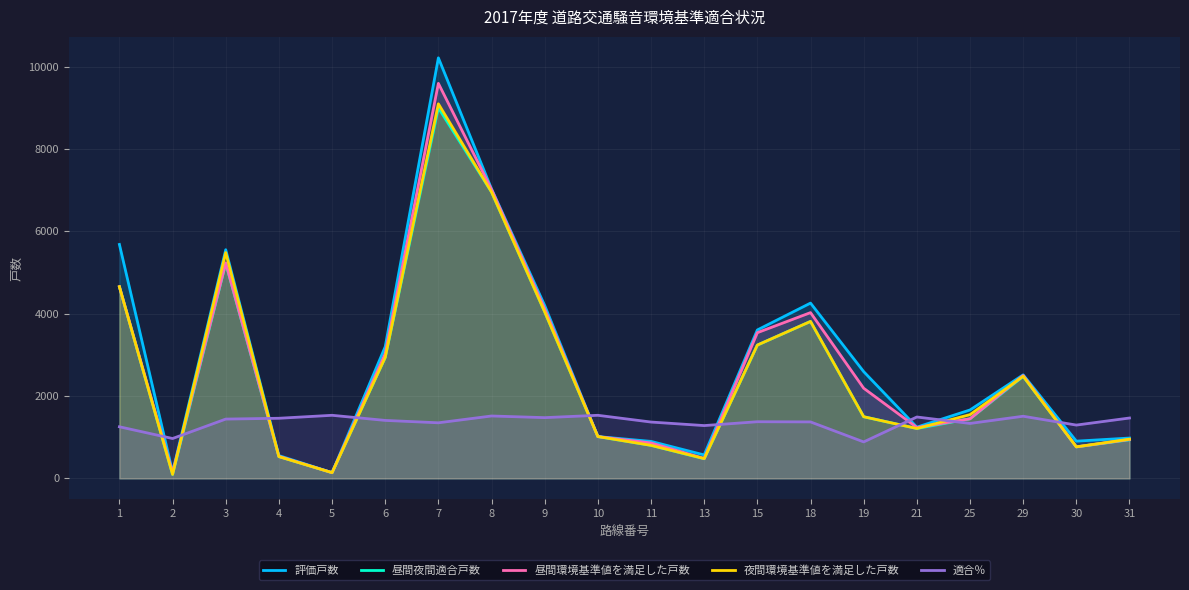

Where is the first local minimum for 適合％?

2